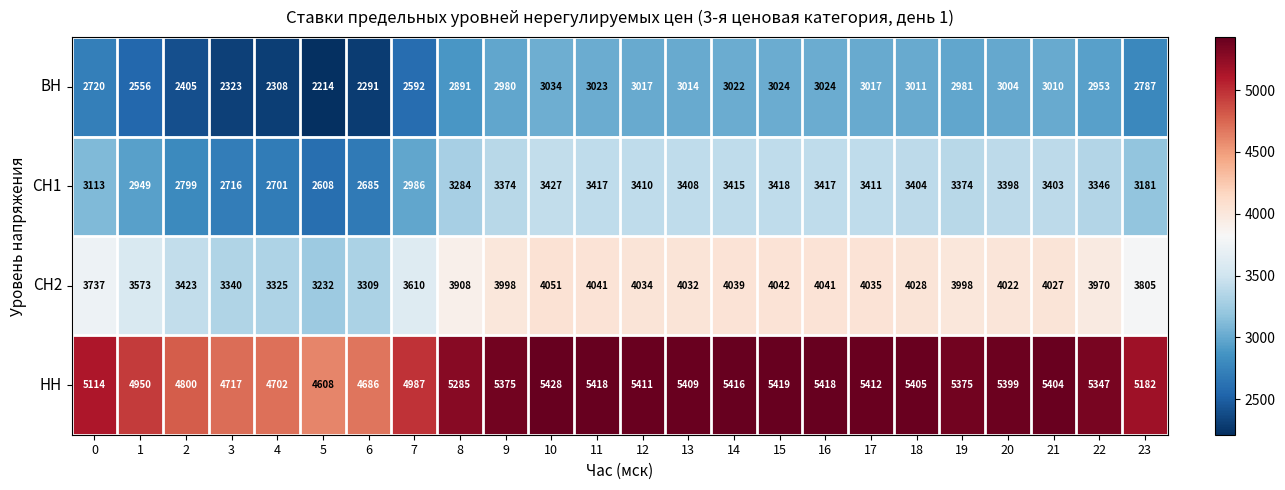

What is the sum of all СН1 values?

76644